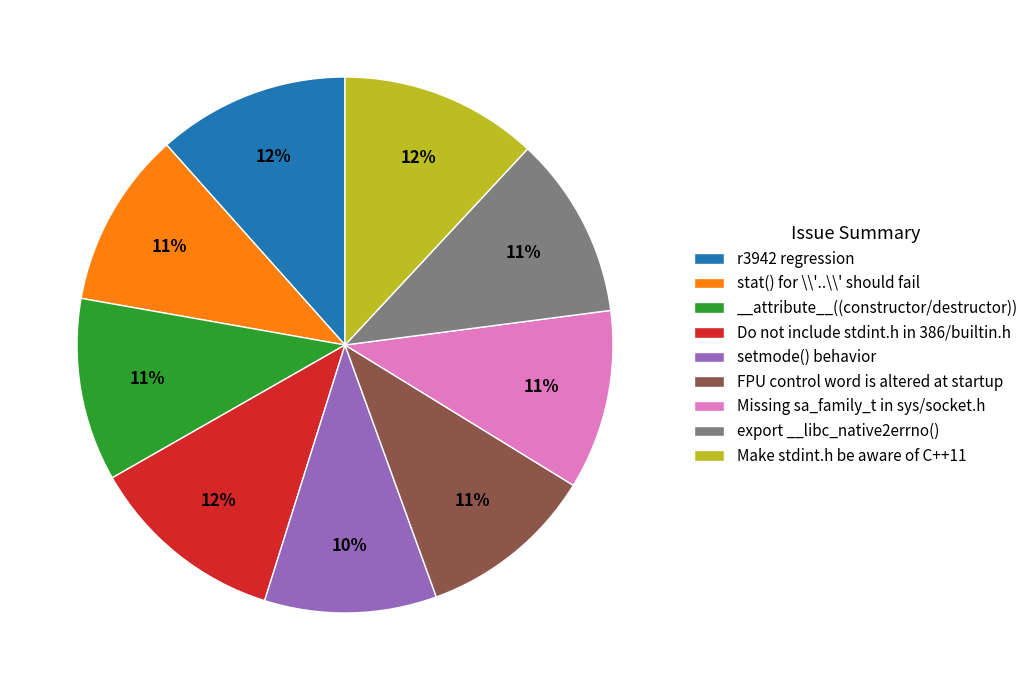

How many slices are in this pie chart?

9